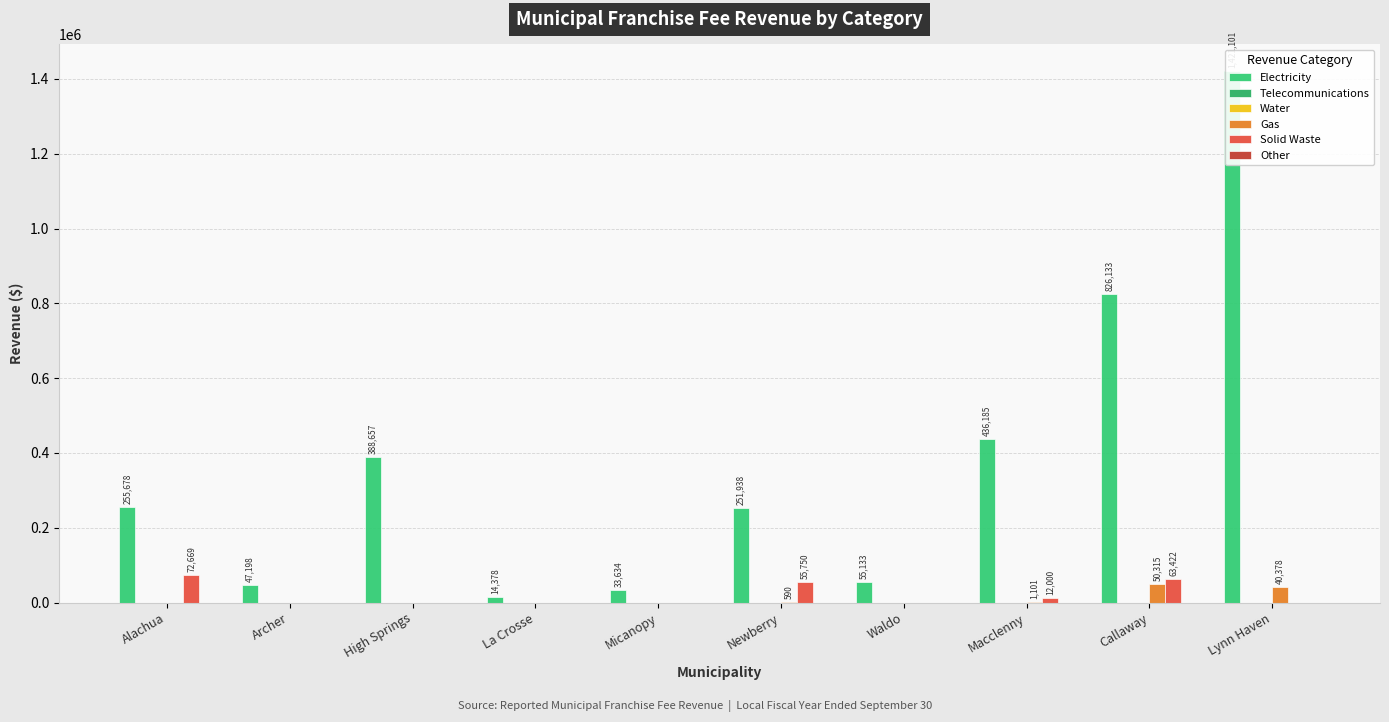

What is the difference between the second highest and minimum values in the Gas series?

40378